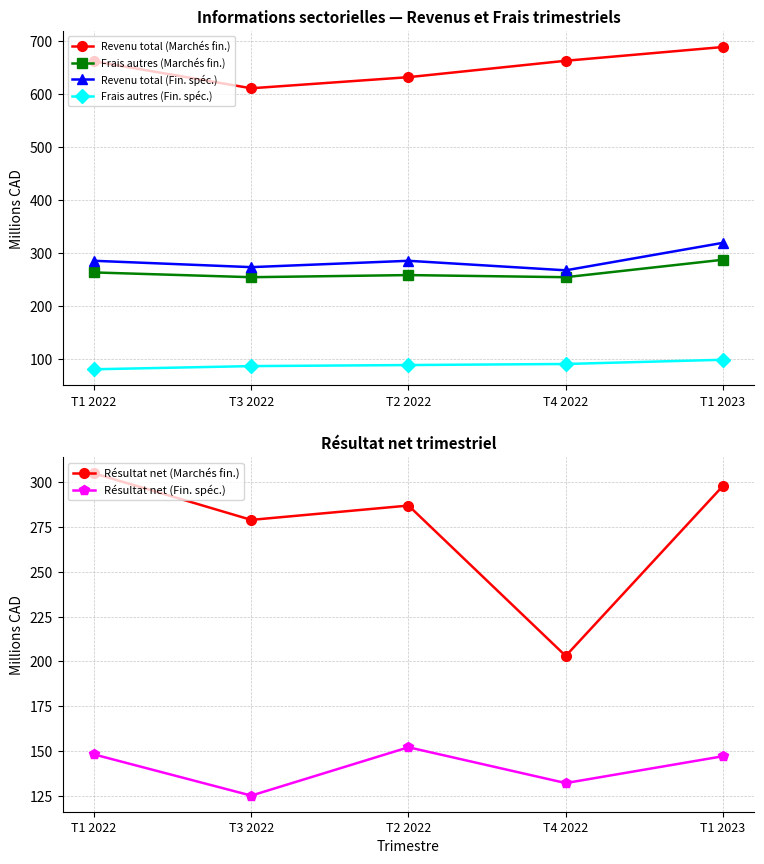

What is the average value of the Résultat net (Marchés fin.) series?

274